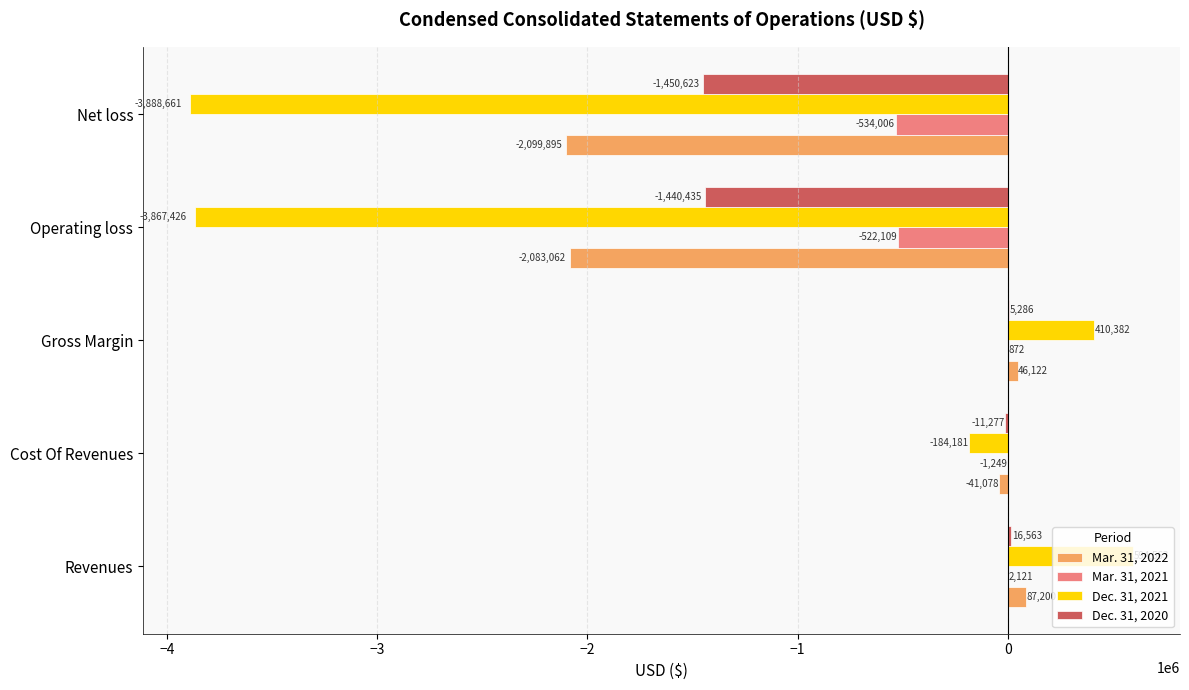

What is the highest value of the Mar. 31, 2021 series?

2121